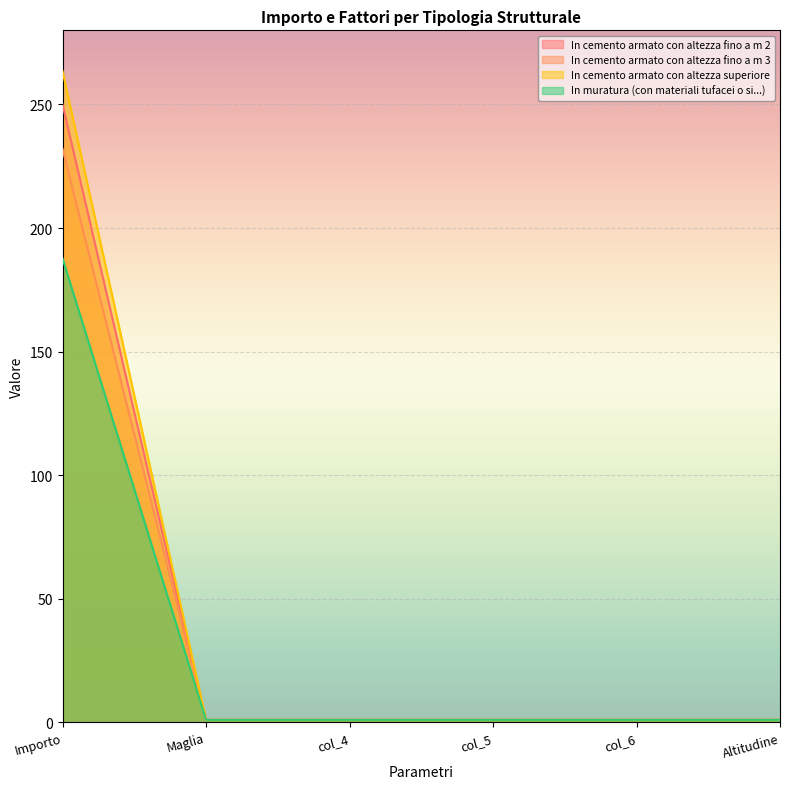

What is the average value of the In muratura (con materiali tufacei o si...) series?

32.1